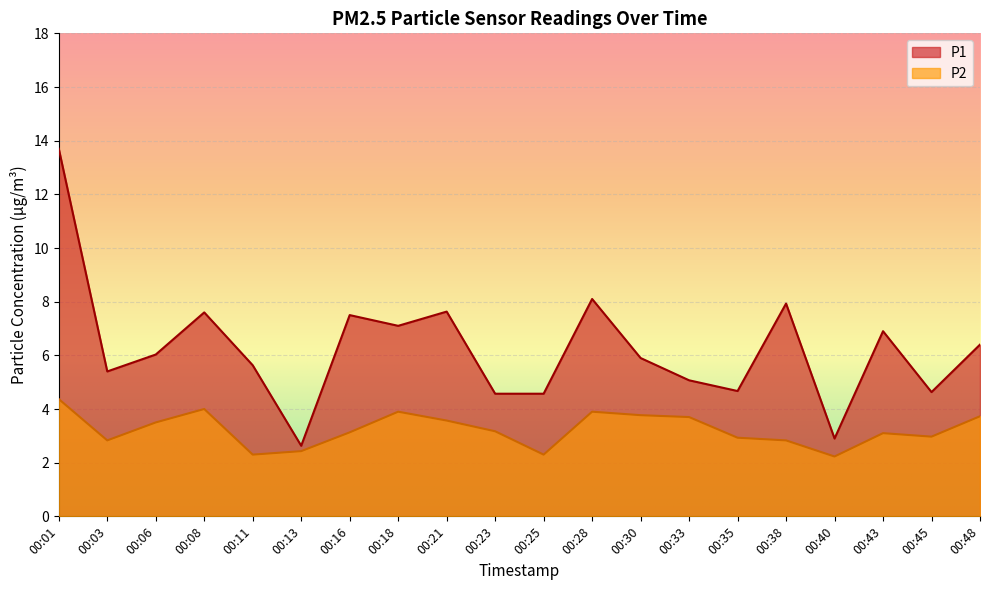

Where is the first local minimum for P1?

00:03